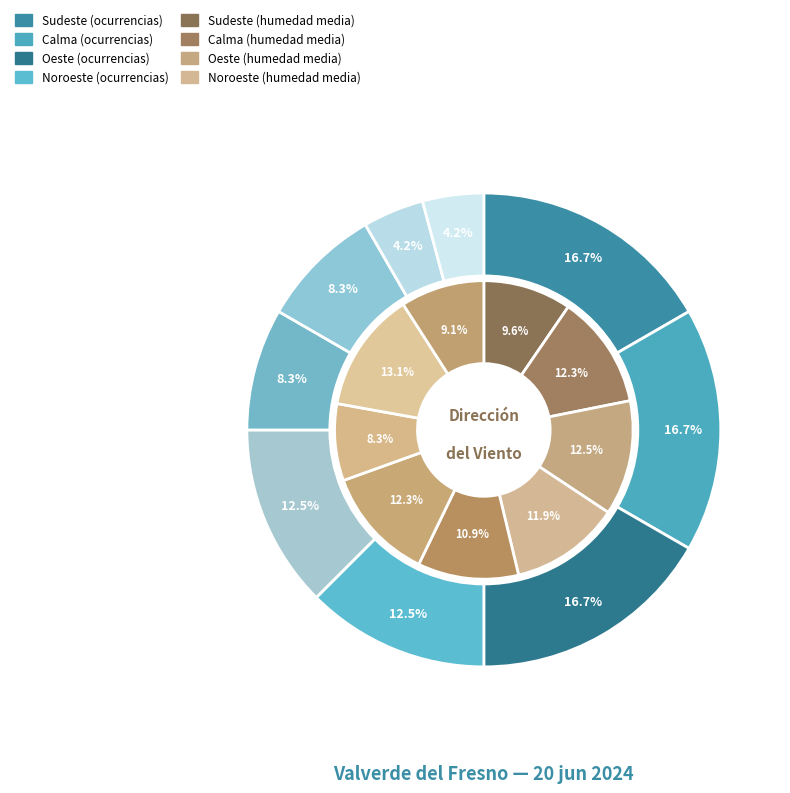

Which category has the biggest portion of the pie?

Calma